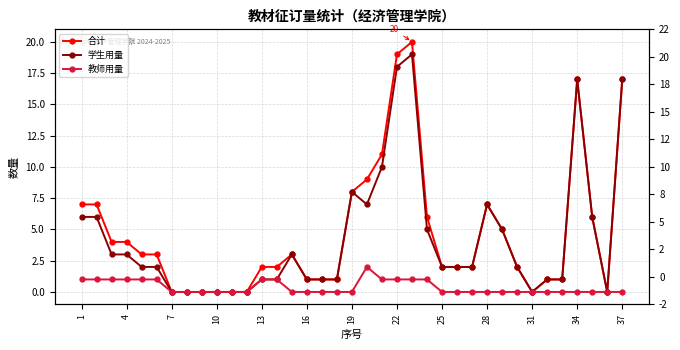

True or false: 合计 has more than 2 interior local peaks.

True